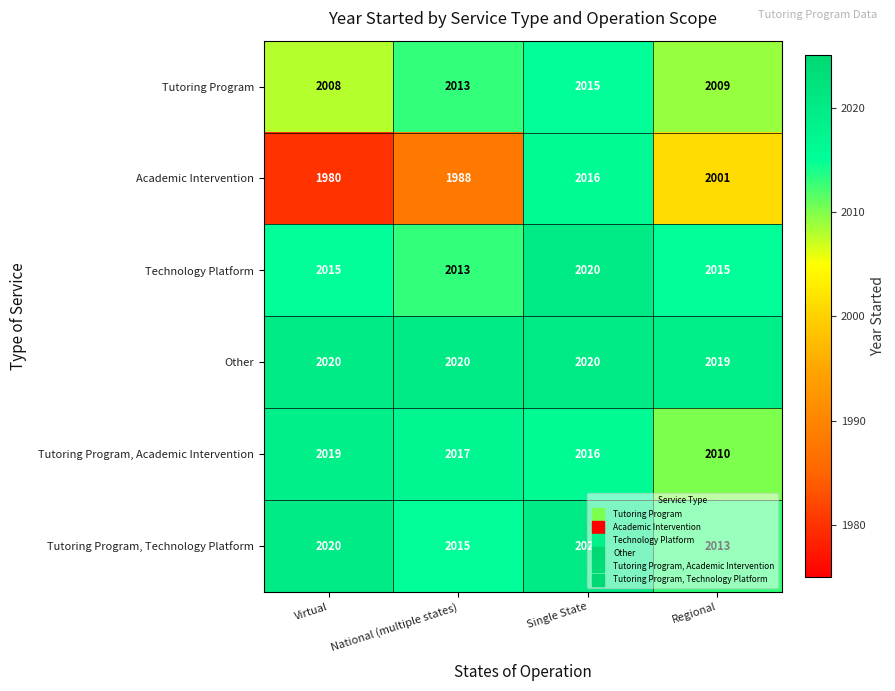

Which series has the largest range (max minus min)?

Academic Intervention